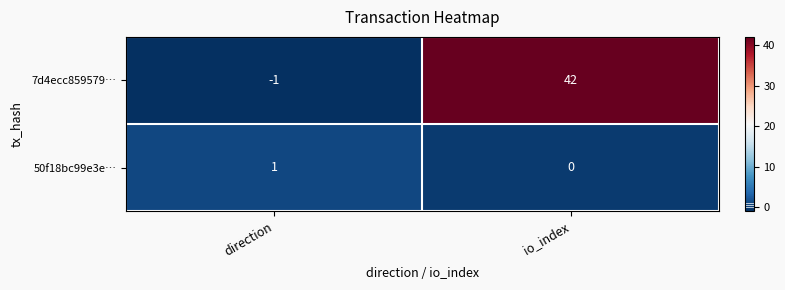

How many positive values does the 7d4ecc859579… series have?

1